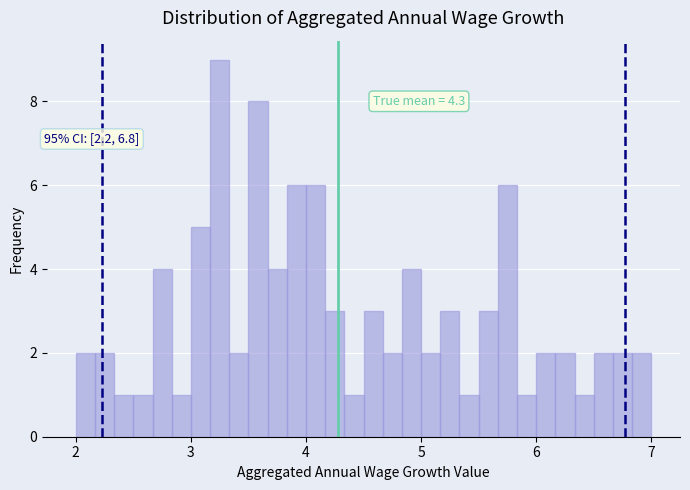

Read against the x-axis, roughly where is the centre of the tallest bar?

3.3